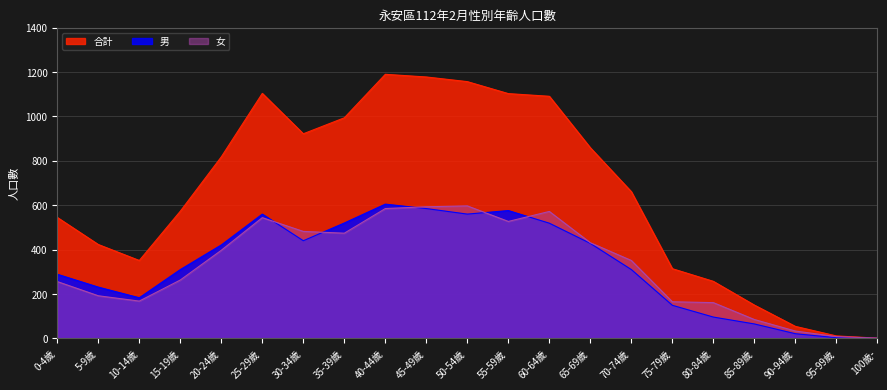

Reading right to left, list all the values displayed in this chart.

男: 100歲-=0	95-99歲=3	90-94歲=21	85-89歲=65	80-84歲=96	75-79歲=149	70-74歲=310	65-69歲=428	60-64歲=519	55-59歲=576	50-54歲=560	45-49歲=585	40-44歲=605	35-39歲=520	30-34歲=440	25-29歲=560	20-24歲=421	15-19歲=310	10-14歲=183	5-9歲=231	0-4歲=289
女: 100歲-=1	95-99歲=8	90-94歲=33	85-89歲=85	80-84歲=161	75-79歲=165	70-74歲=351	65-69歲=431	60-64歲=572	55-59歲=527	50-54歲=597	45-49歲=593	40-44歲=585	35-39歲=474	30-34歲=482	25-29歲=544	20-24歲=397	15-19歲=263	10-14歲=168	5-9歲=192	0-4歲=256
合計: 100歲-=1	95-99歲=11	90-94歲=54	85-89歲=150	80-84歲=257	75-79歲=314	70-74歲=661	65-69歲=859	60-64歲=1091	55-59歲=1103	50-54歲=1157	45-49歲=1178	40-44歲=1190	35-39歲=994	30-34歲=922	25-29歲=1104	20-24歲=818	15-19歲=573	10-14歲=351	5-9歲=423	0-4歲=545